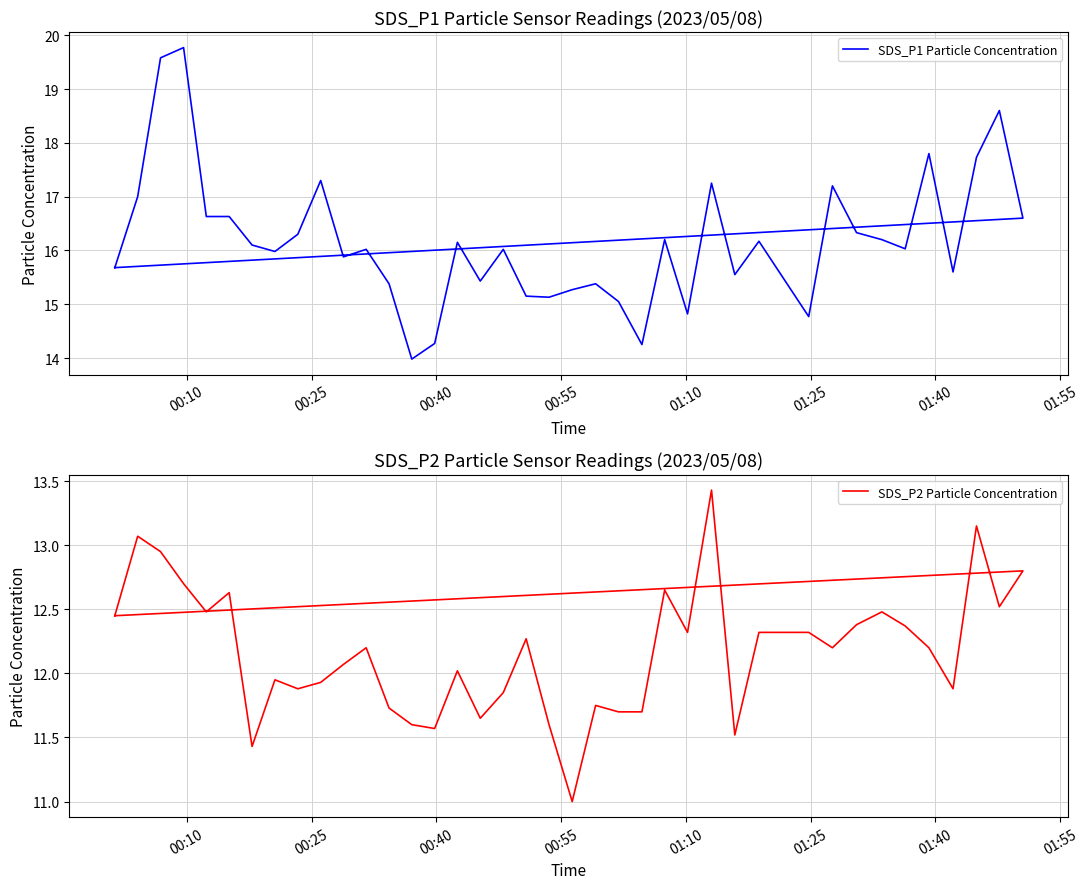

Reading left to right, list all the values displayed in this chart.

SDS_P1 Particle Concentration: 15.7	17.0	19.6	19.8	16.6	16.6	16.1	16.0	16.3	17.3	15.9	16.0	15.4	14.0	14.3	16.1	15.4	16.0	15.2	15.1	15.3	15.4	15.1	14.2	16.2	14.8	17.2	15.6	16.2	14.8	17.2	16.3	16.2	16.0	17.8	15.6	17.7	18.6	16.6	15.7
SDS_P2 Particle Concentration: 12.4	13.1	12.9	12.7	12.5	12.6	11.4	11.9	11.9	11.9	12.1	12.2	11.7	11.6	11.6	12.0	11.7	11.8	12.3	11.6	11.0	11.8	11.7	11.7	12.7	12.3	13.4	11.5	12.3	12.3	12.2	12.4	12.5	12.4	12.2	11.9	13.2	12.5	12.8	12.4